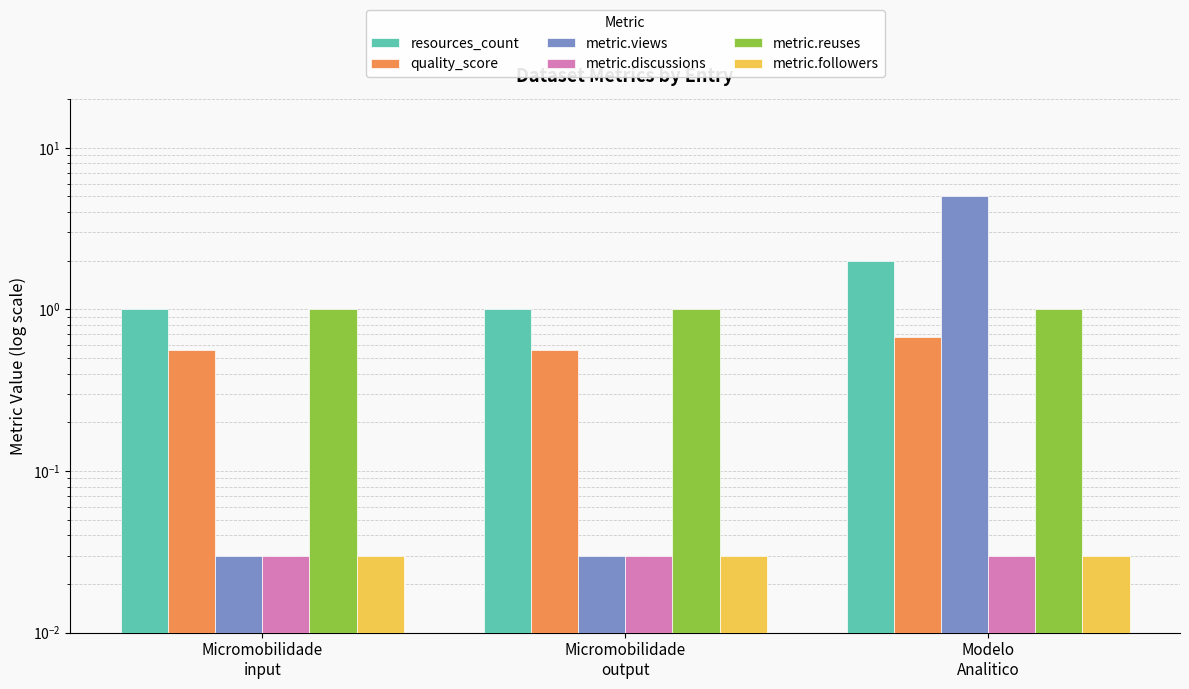

At which label does metric.discussions reach its minimum?

Micromobilidade
input